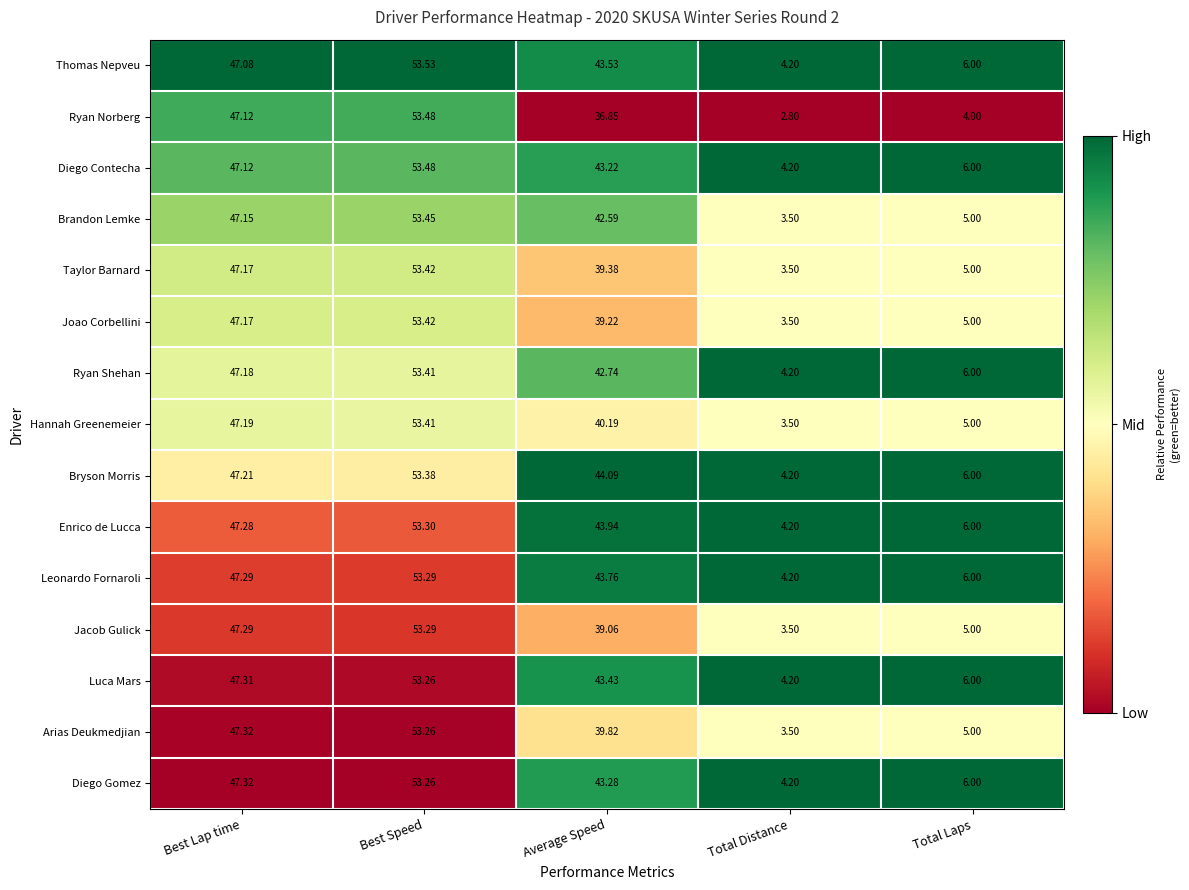

Rank the categories by Ryan Shehan value from lowest to highest.

Total Distance, Total Laps, Average Speed, Best Lap time, Best Speed